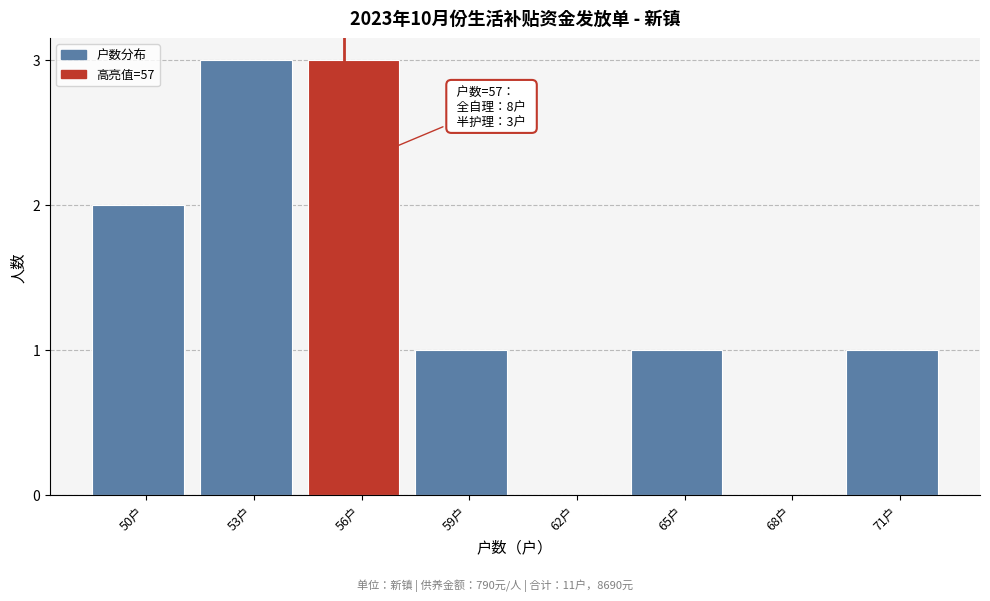

Reading left to right, extract all data points from this chart.

50户=2	53户=3	56户=3	59户=1	62户=0	65户=1	68户=0	71户=1